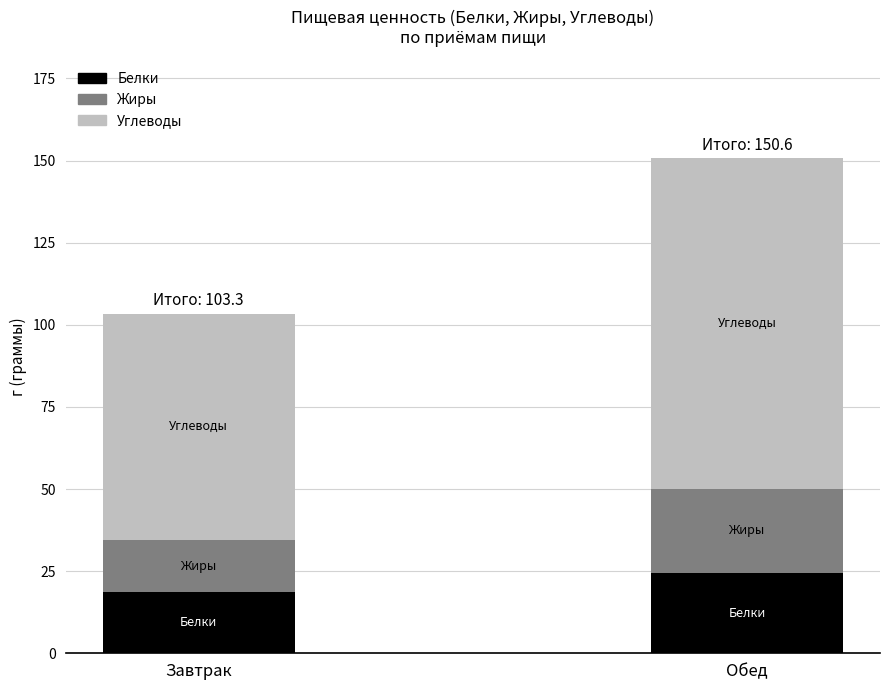

At which label does Белки reach its minimum?

Завтрак